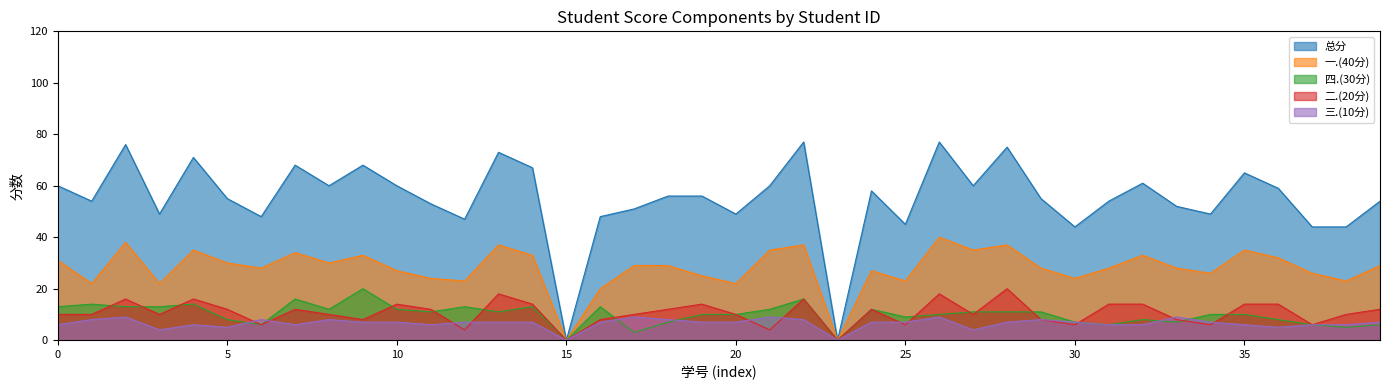

What are all the series names shown in the legend?

总分, 一.(40分), 四.(30分), 二.(20分), 三.(10分)